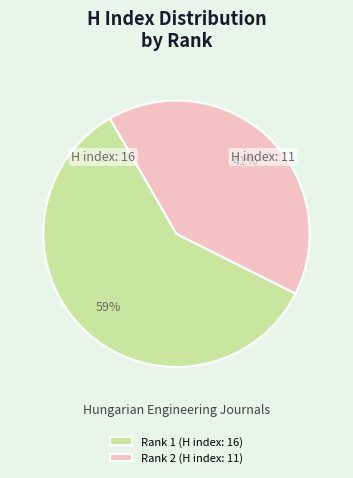

True or false: Rank 1 (H index: 16) accounts for 68% of the total.

False